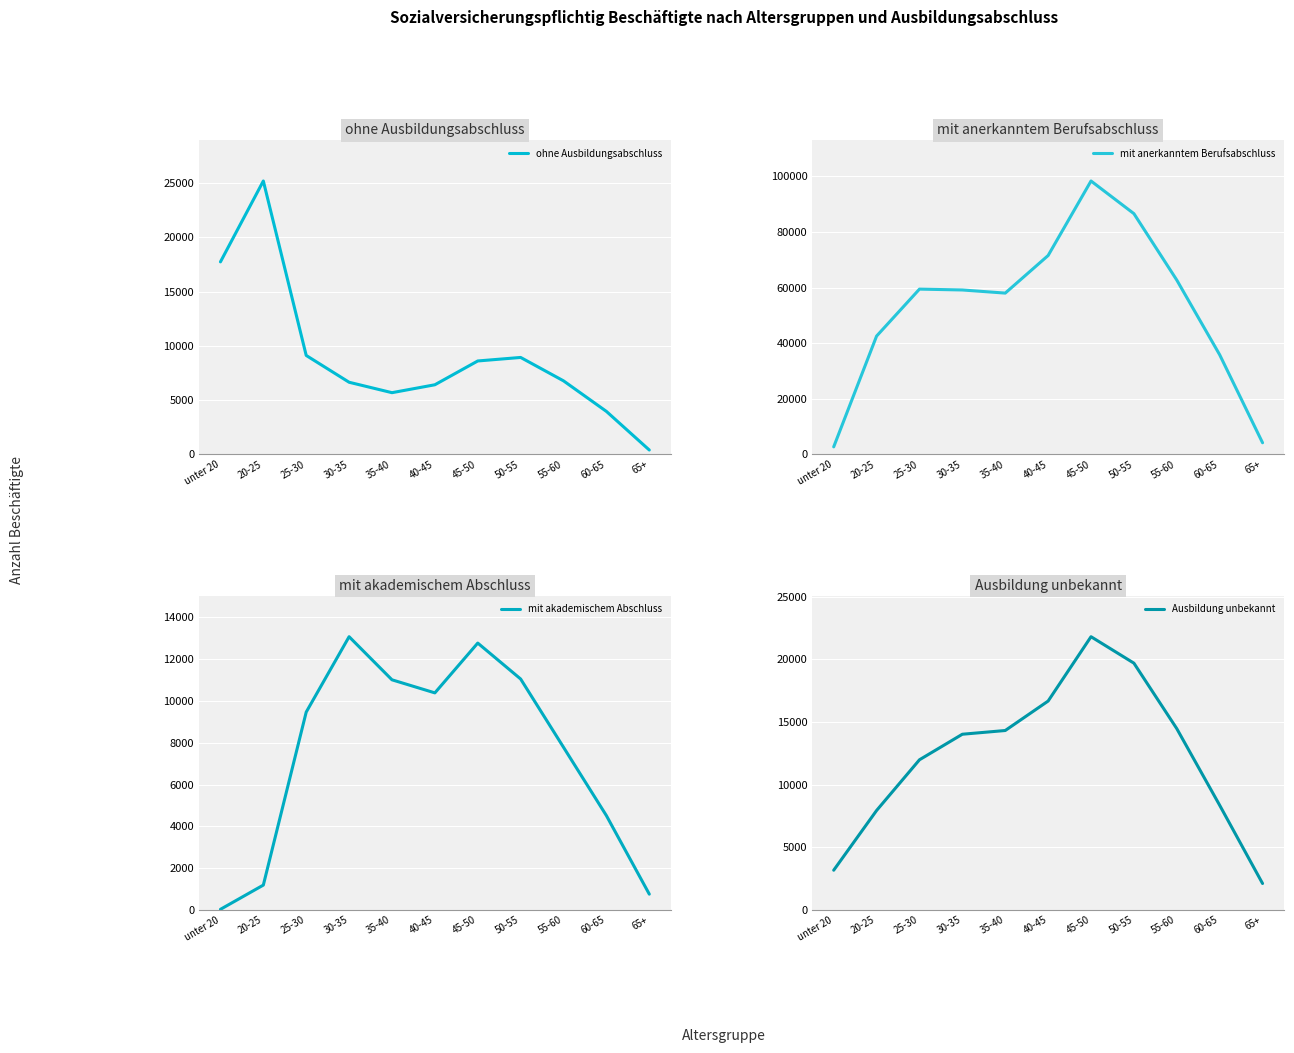

What is the maximum value for mit akademischem Abschluss?

13068